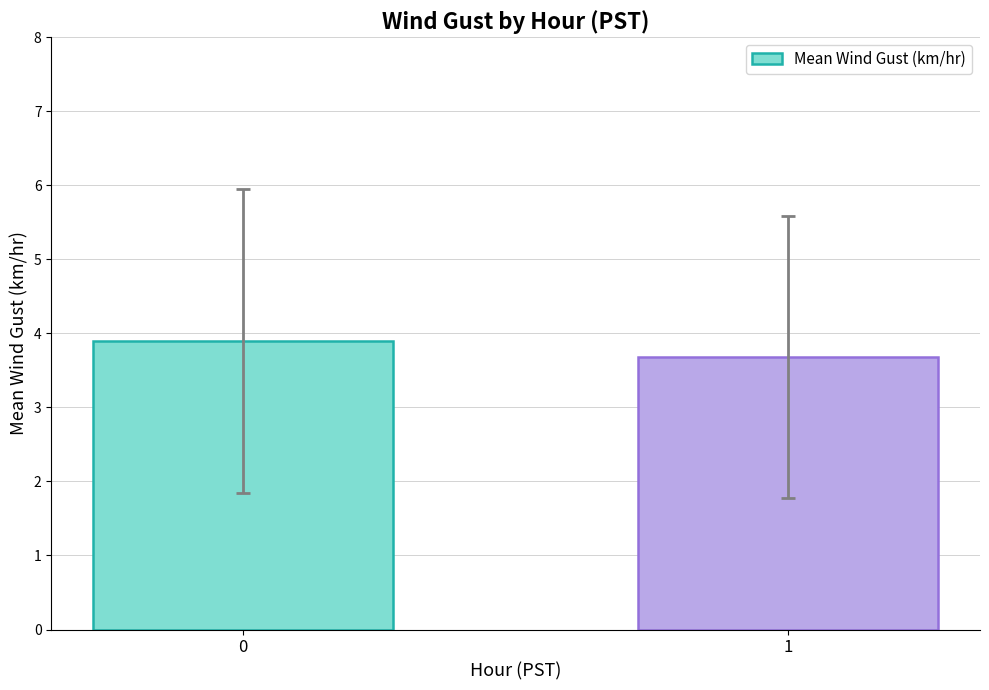

At which category does the chart reach its minimum across all series?

1